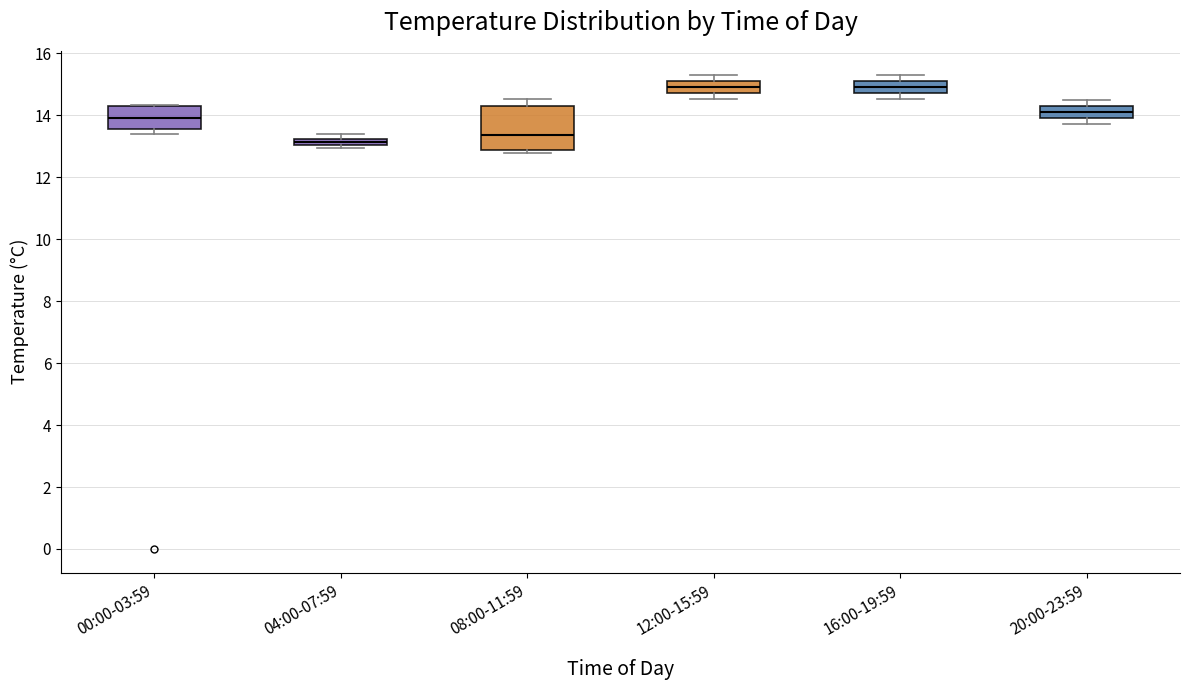

Comparing the boxes themselves (not the whiskers), which one is the tallest?

08:00-11:59